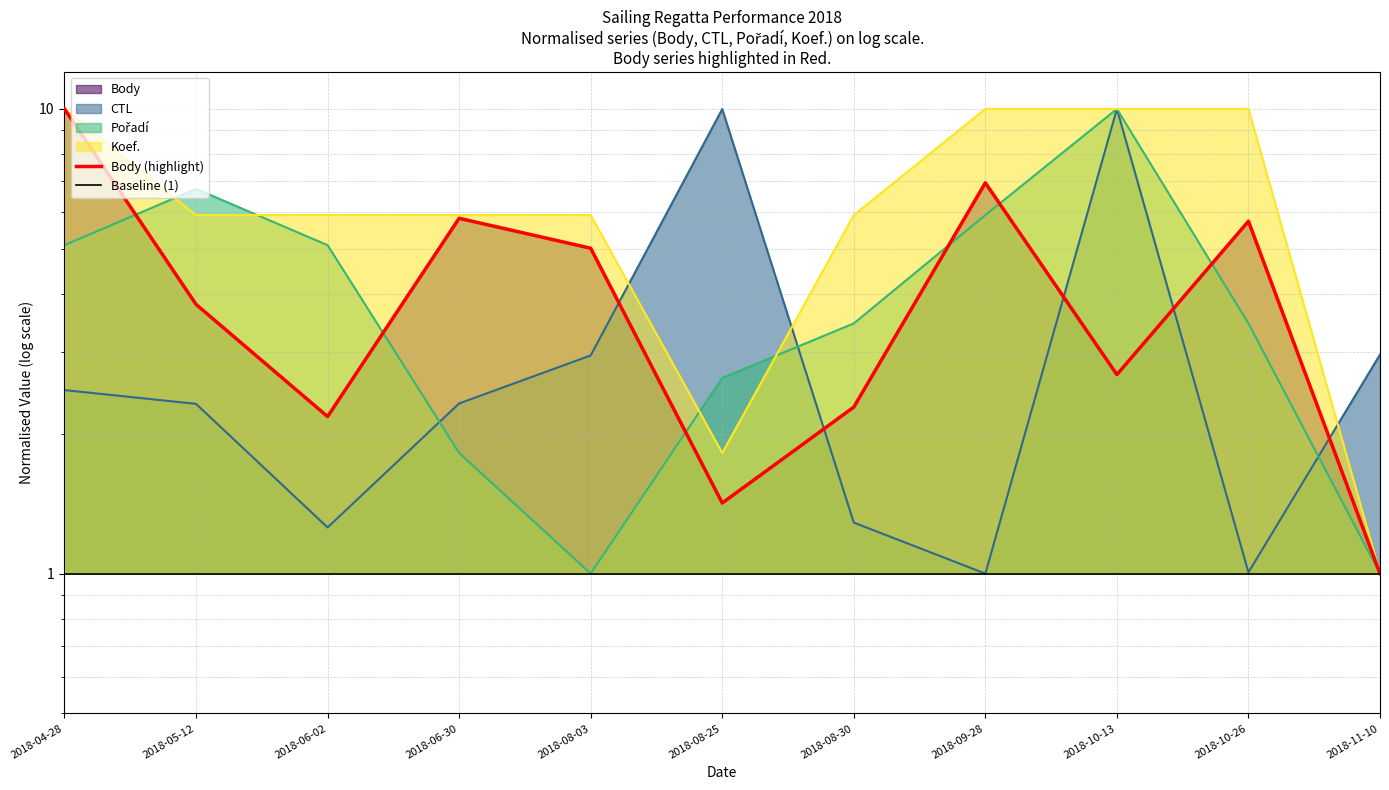

At which category is the sum across all series the highest?

2018-10-13